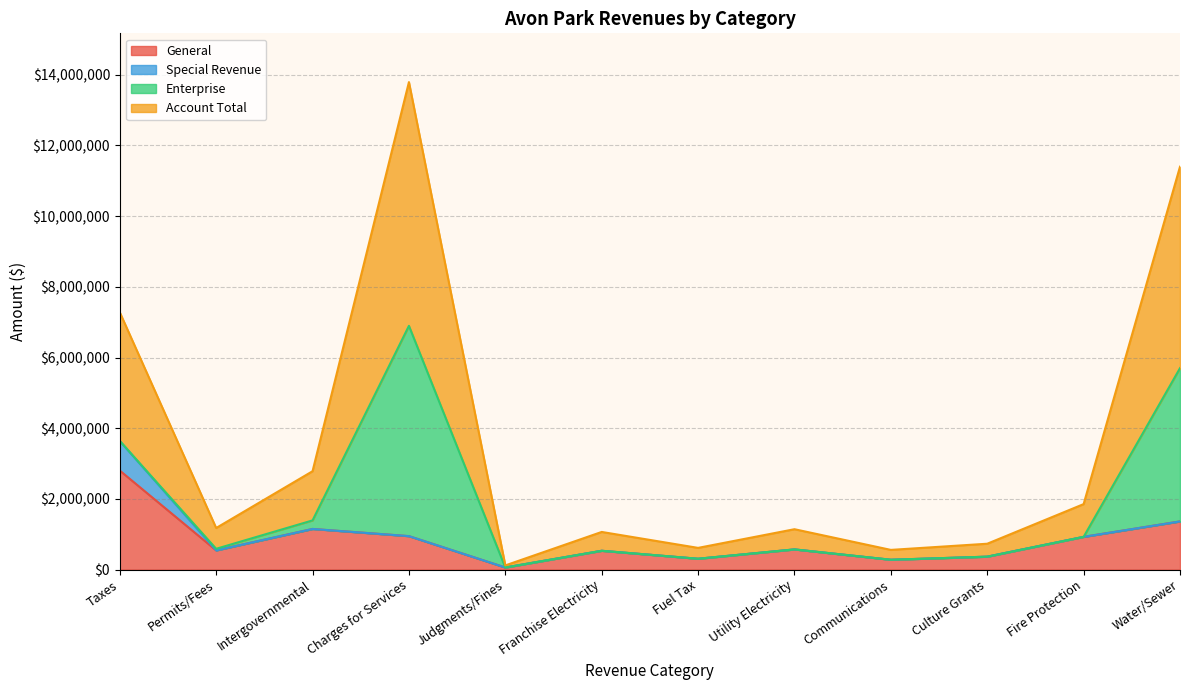

Which series changed the most between Charges for Services and Franchise Electricity?

Account Total